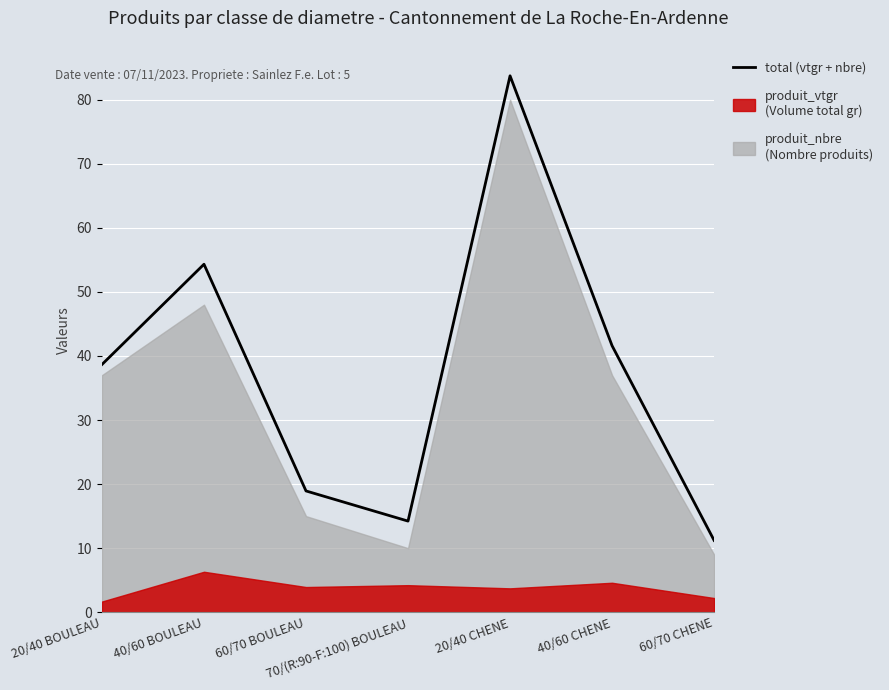

Count the number of categories in the chart.

7